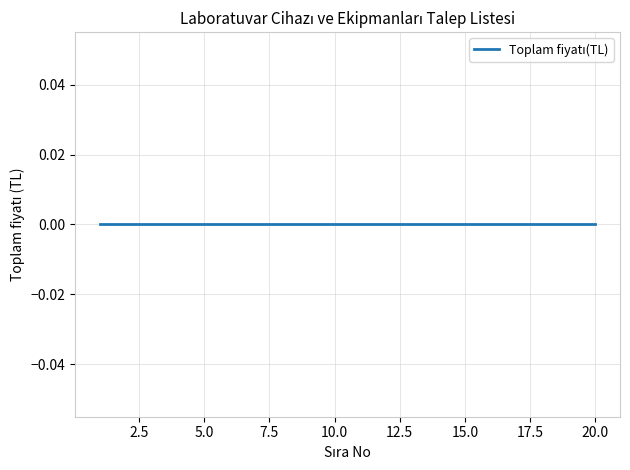

Reading right to left, extract all data points from this chart.

Sıra No: 20	19	18	17	16	15	14	13	12	11	10	9	8	7	6	5	4	3	2	1
Toplam fiyatı(TL): 0	0	0	0	0	0	0	0	0	0	0	0	0	0	0	0	0	0	0	0